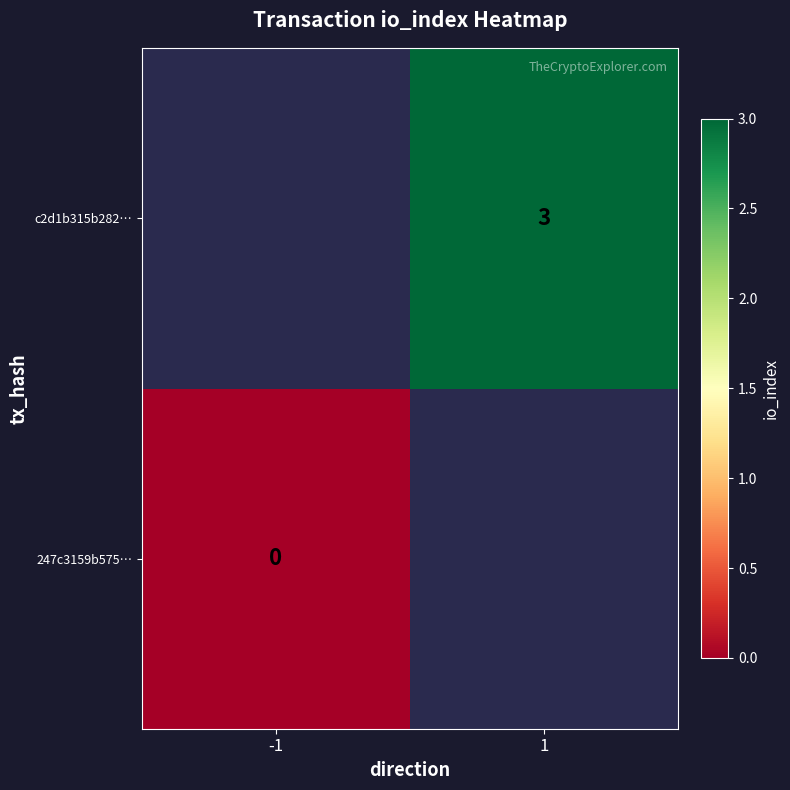

The value of c2d1b315b282… at 1 is 5. True or false?

False